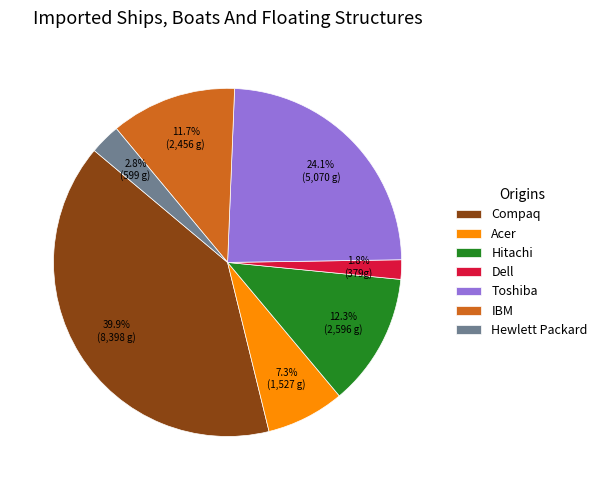

How many slices are in this pie chart?

7